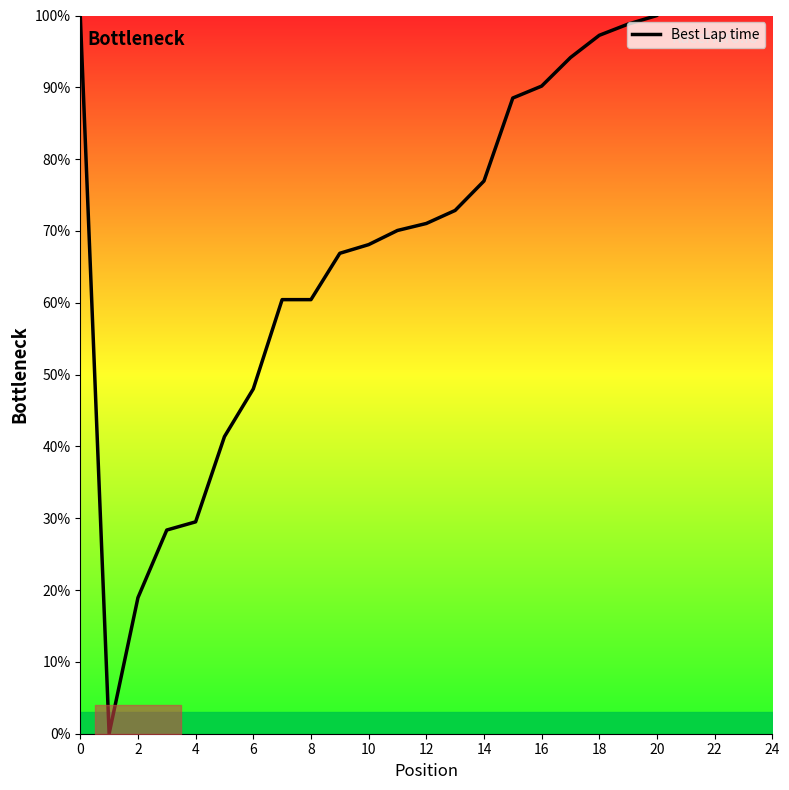

How many interior local valleys (lower than both neighbors) does the data have?

1